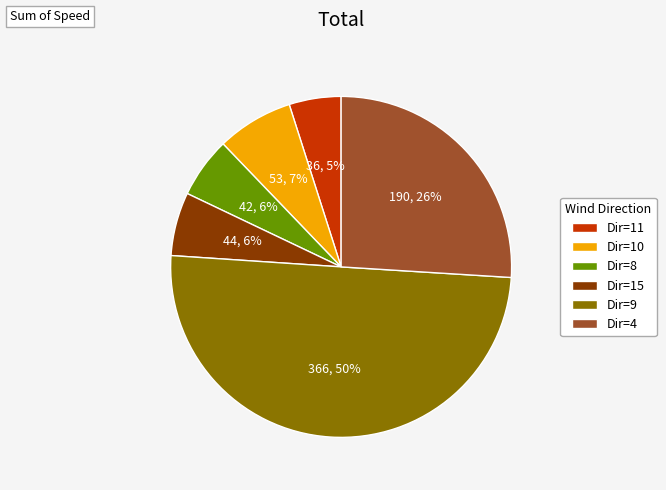

To the nearest percent, what is the difference between the largest and smallest slice percentages?

45%